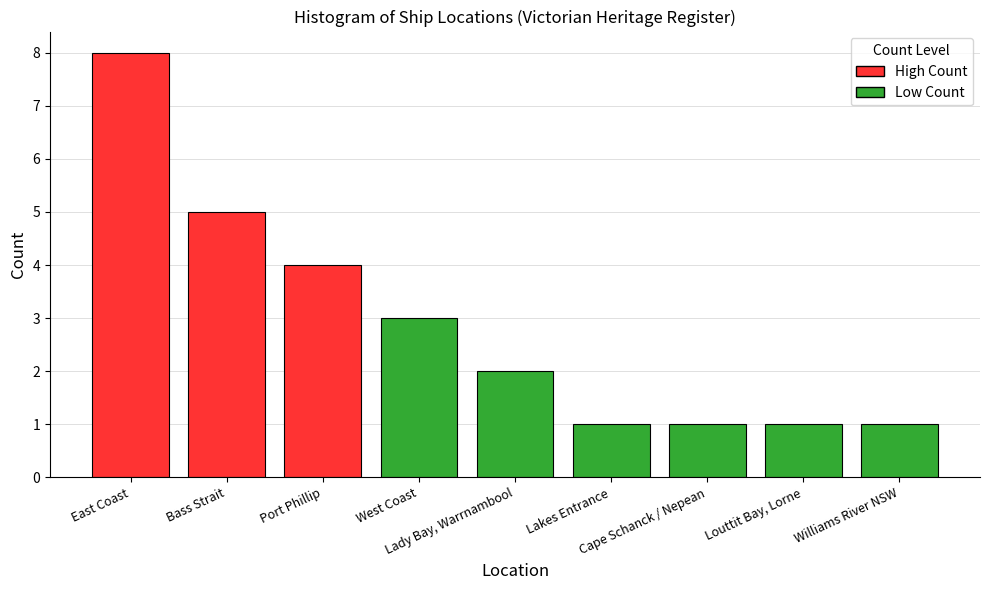

What is the difference between the maximum and minimum values?

7